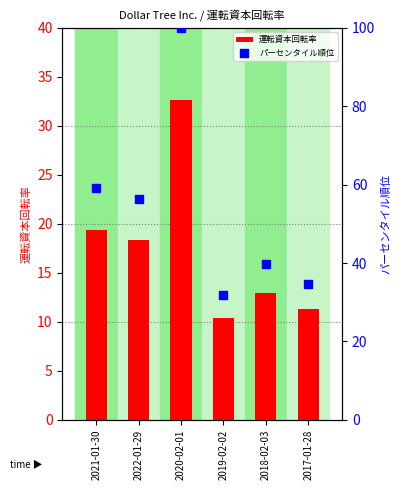

Which series has the largest Y range (max minus min)?

パーセンタイル順位